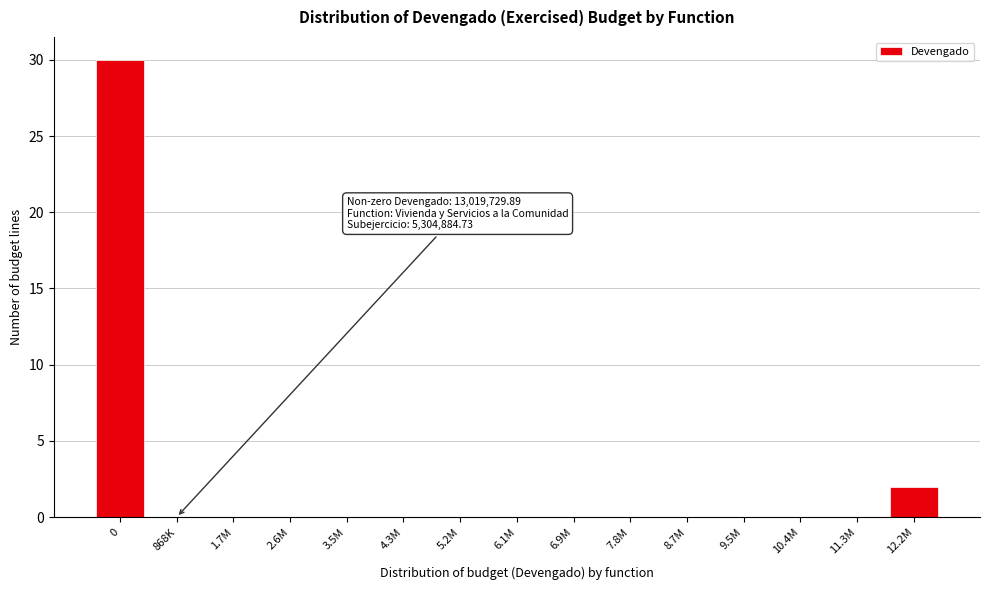

Reading right to left, what are all the values shown in this chart?

12.2M=2	11.3M=0	10.4M=0	9.5M=0	8.7M=0	7.8M=0	6.9M=0	6.1M=0	5.2M=0	4.3M=0	3.5M=0	2.6M=0	1.7M=0	868K=0	0=30